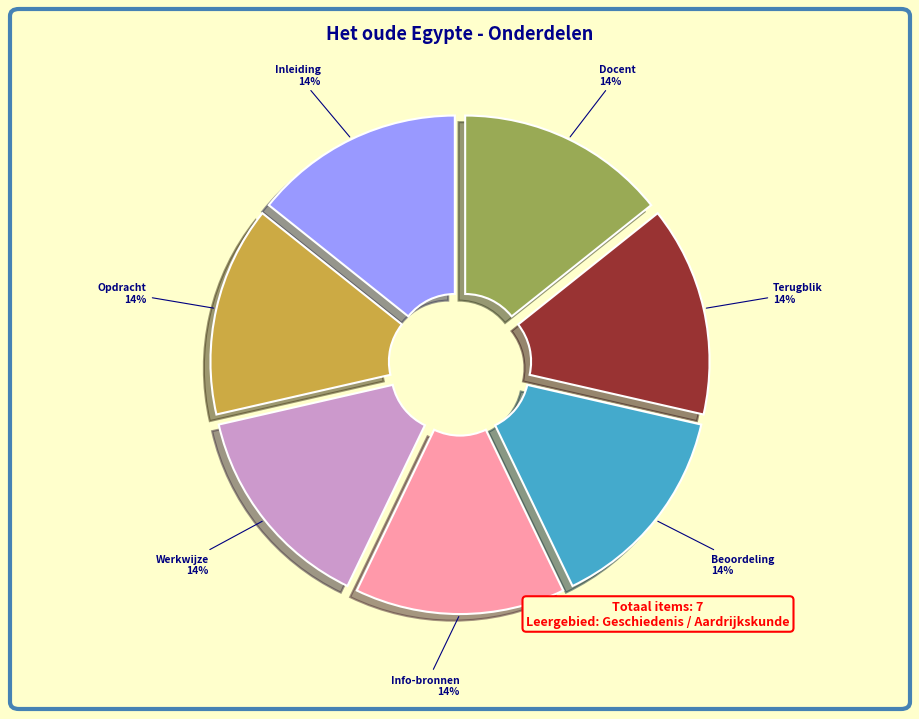

To the nearest percent, what is the average slice percentage?

14%